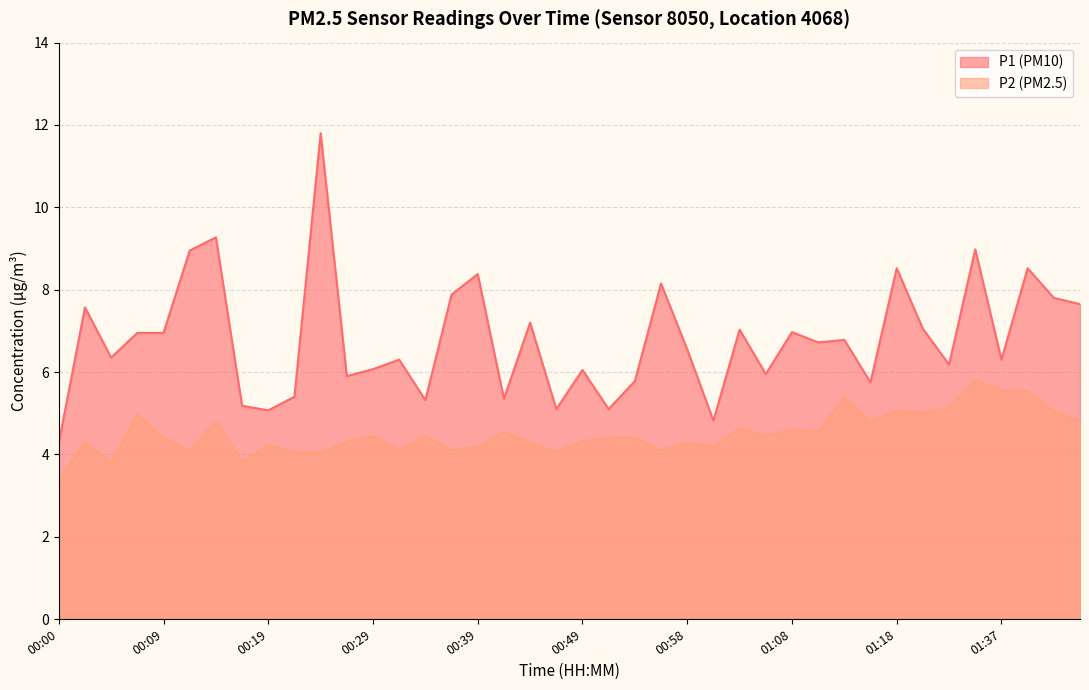

Reading right to left, list all the values displayed in this chart.

P1: 7.7	7.8	8.5	6.3	9.0	6.2	7.0	8.5	5.8	6.8	6.7	7.0	6.0	7.0	4.8	6.5	8.2	5.8	5.1	6.0	5.1	7.2	5.3	8.4	7.9	5.3	6.3	6.1	5.9	11.8	5.4	5.1	5.2	9.3	8.9	7.0	7.0	6.3	7.6	4.3
P2: 4.8	5.0	5.5	5.5	5.8	5.1	5.0	5.1	4.8	5.4	4.5	4.6	4.5	4.6	4.2	4.3	4.1	4.4	4.4	4.3	4.1	4.3	4.5	4.2	4.1	4.5	4.1	4.5	4.3	4.0	4.0	4.2	3.8	4.8	4.1	4.4	5.0	3.8	4.3	3.3